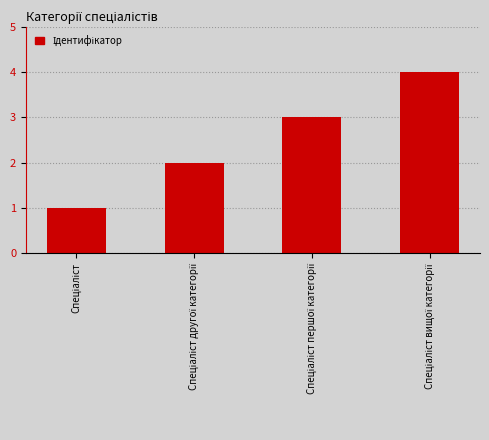

What is the difference between the maximum and minimum values?

3